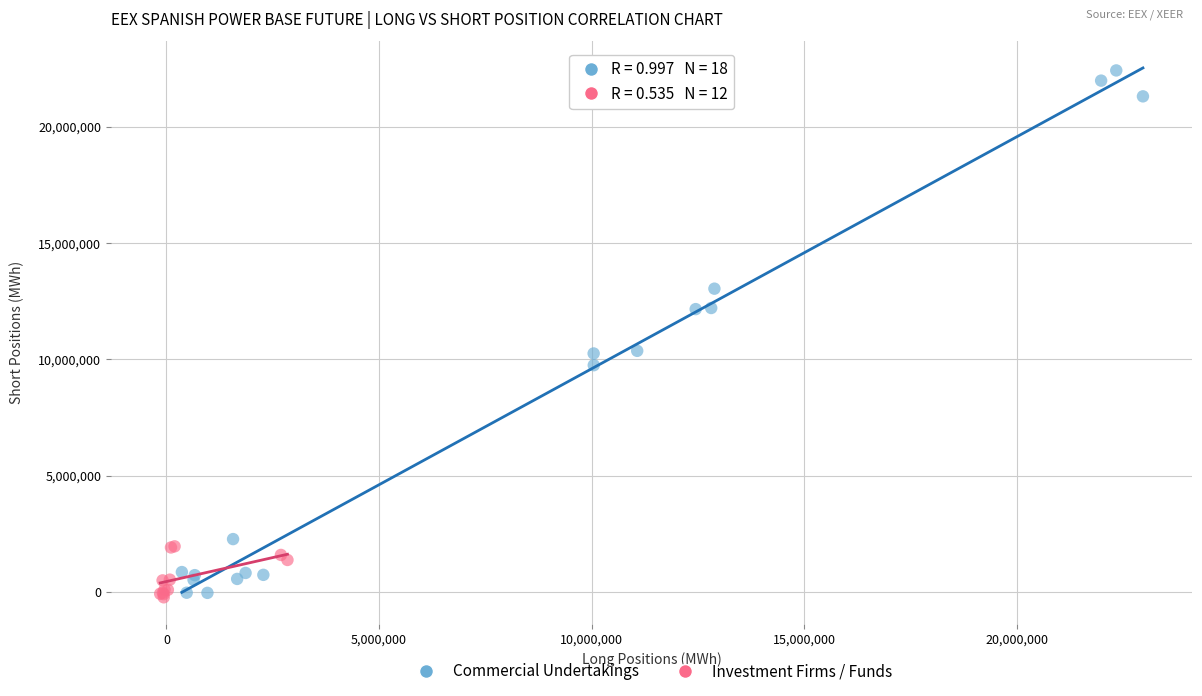

Which series reaches the maximum Y coordinate?

Commercial Undertakings